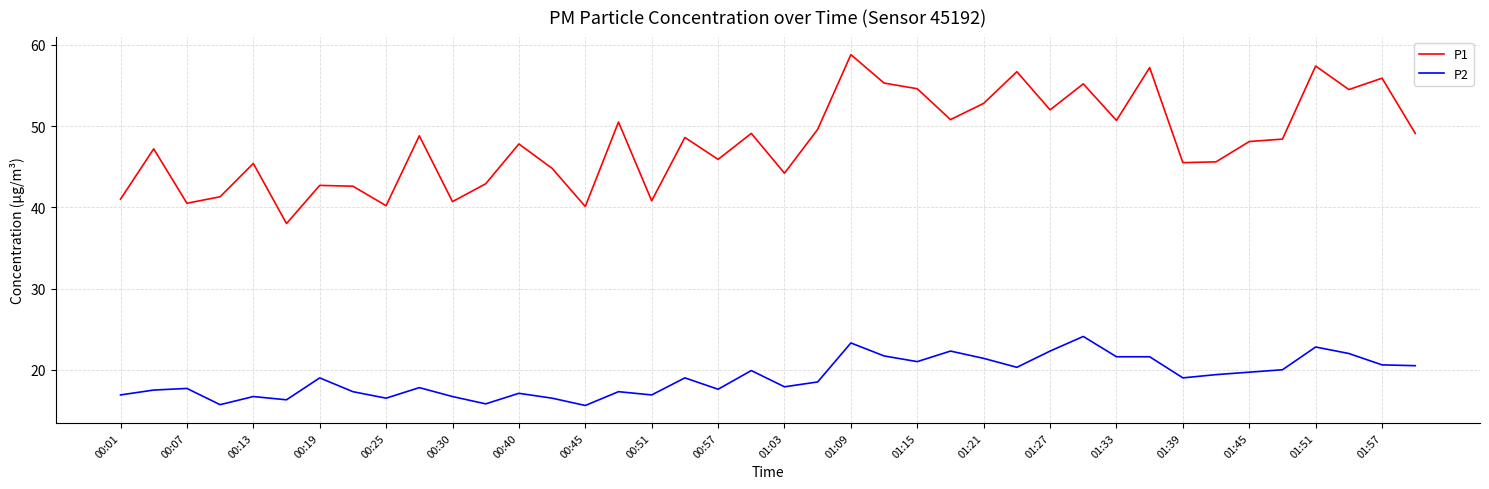

True or false: P1 and P2 intersect in this chart.

False